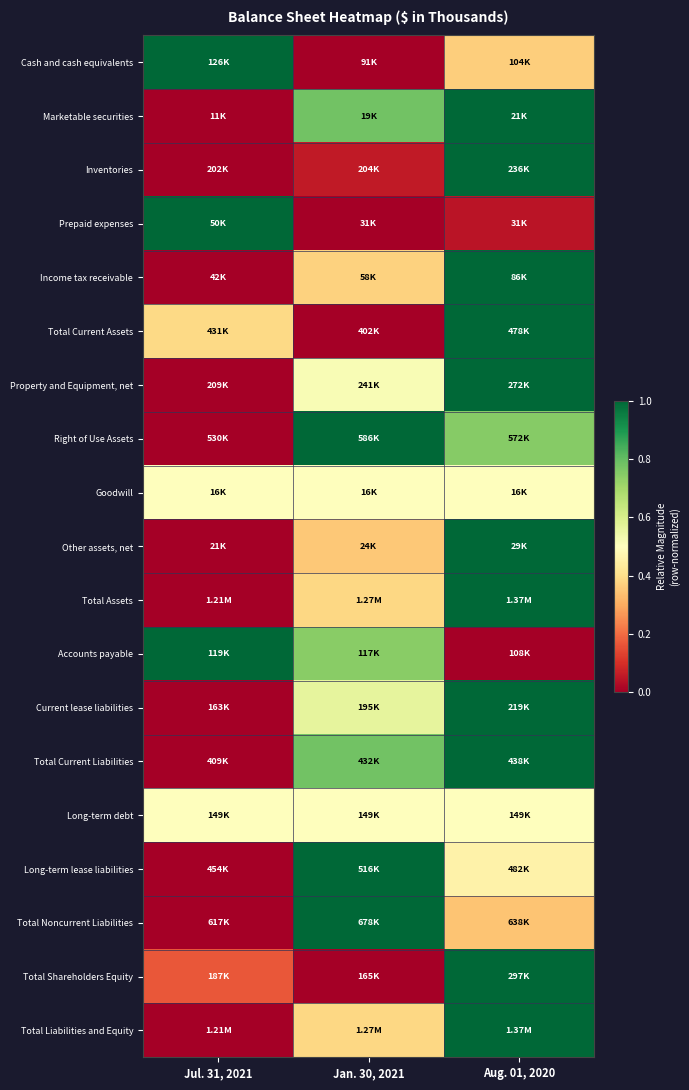

What is the difference between the highest and lowest values at Jan. 30, 2021?

1.0